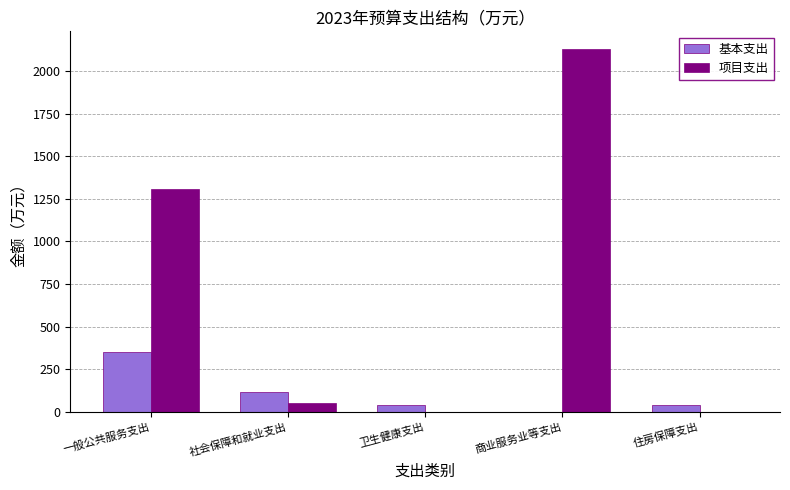

What is the average value of the 项目支出 series?

697.8